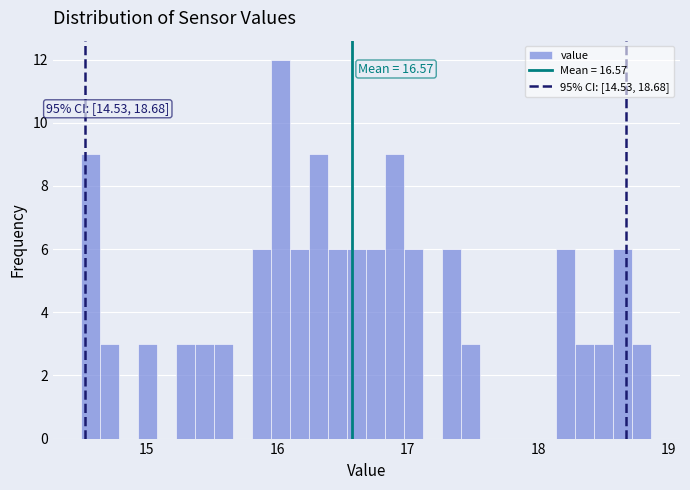

Read against the x-axis, roughly where is the centre of the tallest bar?

16.0